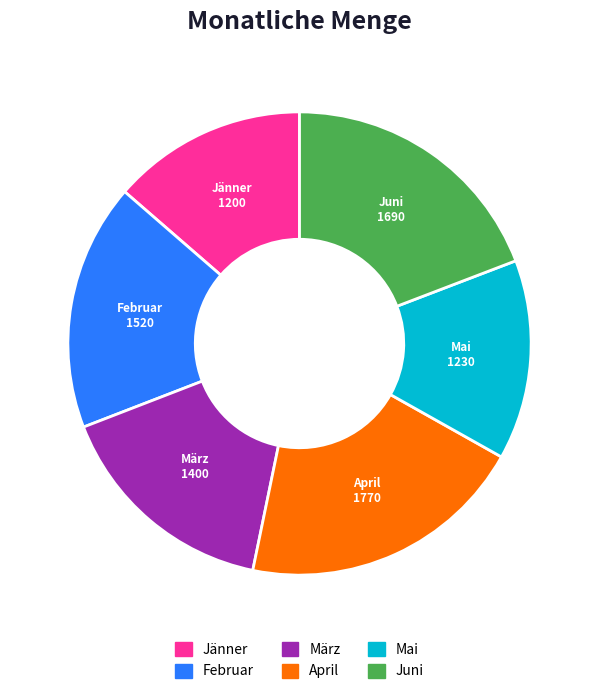

Which category has the biggest portion of the pie?

April